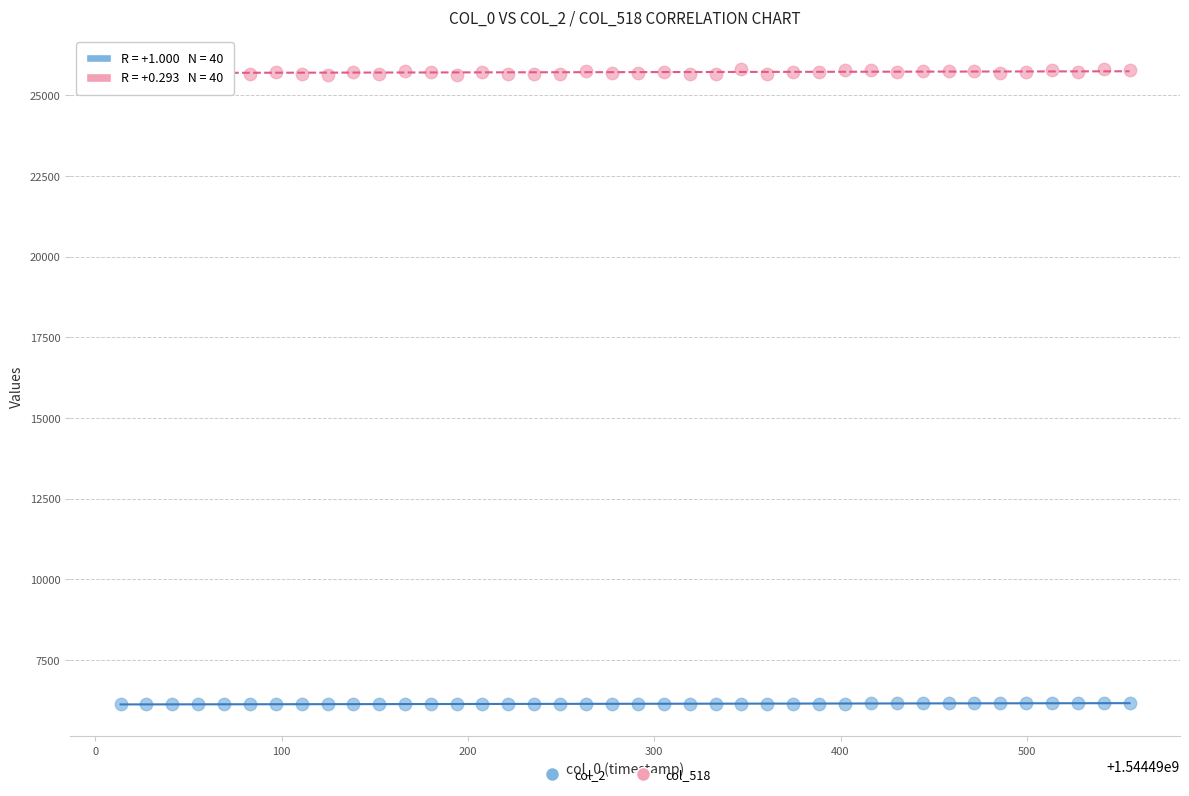

Which series has the widest spread of Y values?

col_518